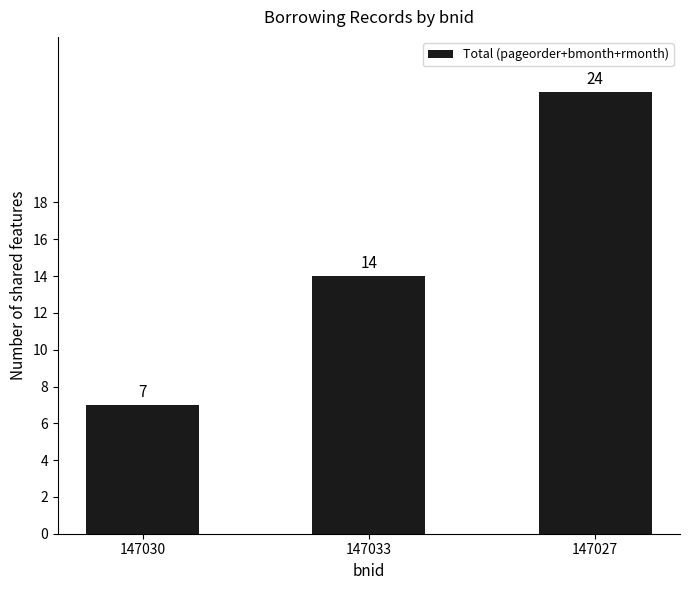

The chart shows a value of 24 at 147027. True or false?

True